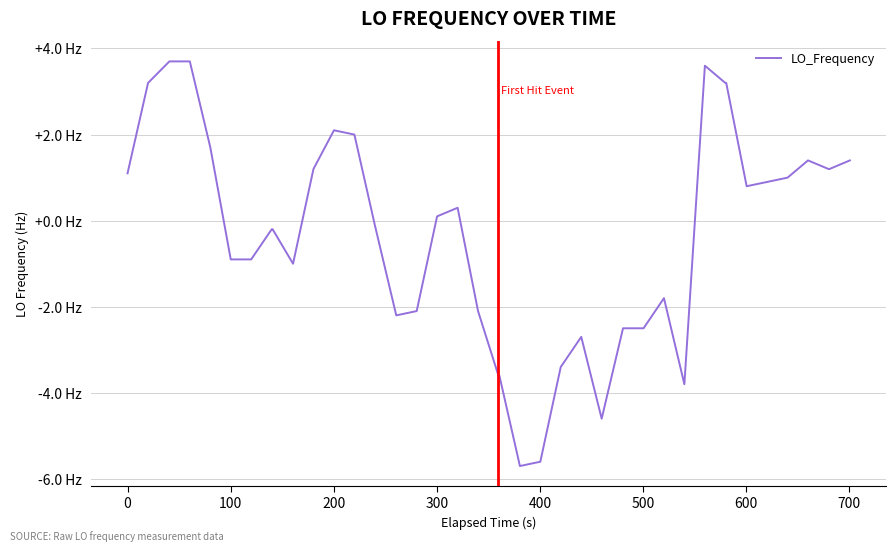

Does the chart have visible grid lines?

Yes